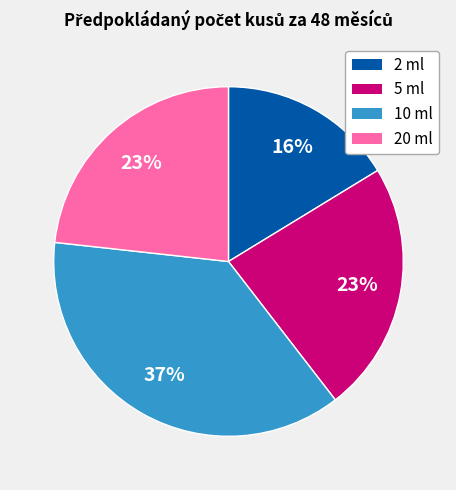

Is there a majority slice in this chart?

No